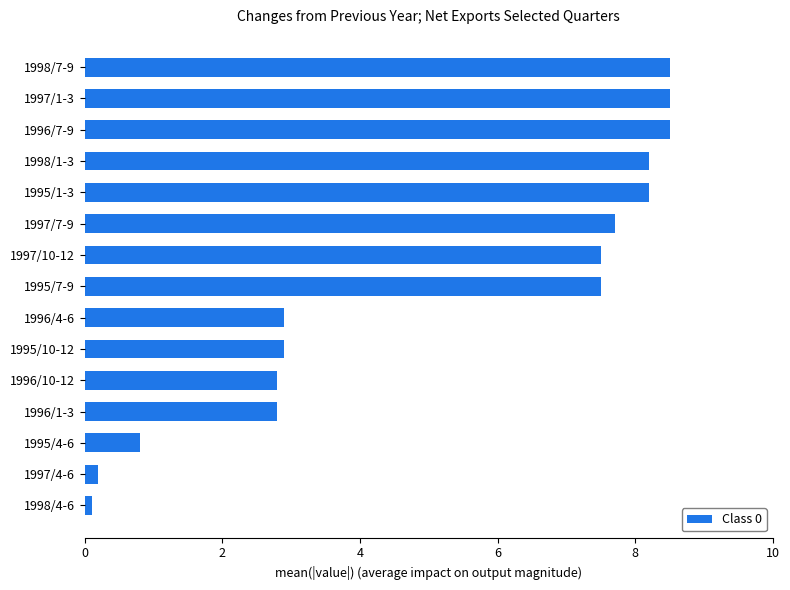

What is the ratio of the value at 1995/1-3 to the value at 1996/10-12?

2.9